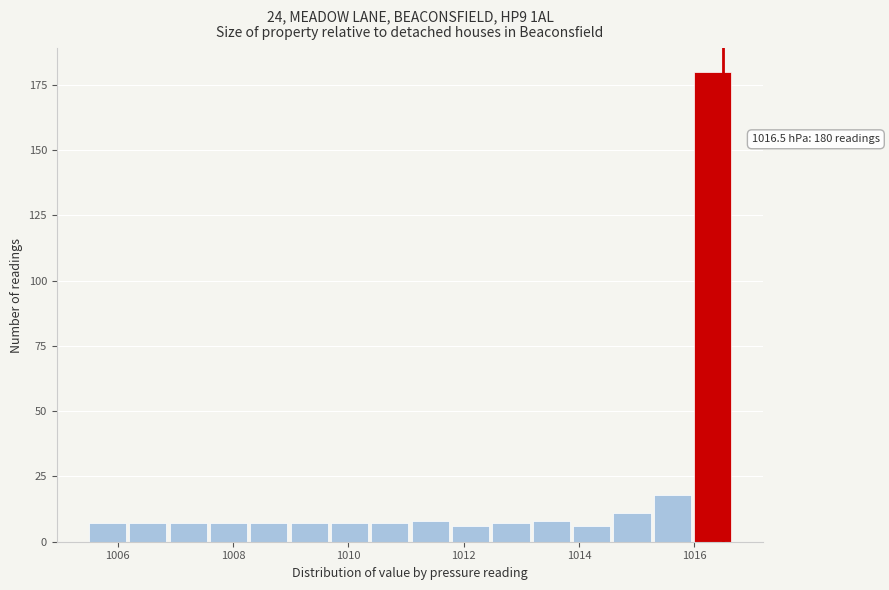

Read against the x-axis, roughly where is the centre of the tallest bar?

1016.4